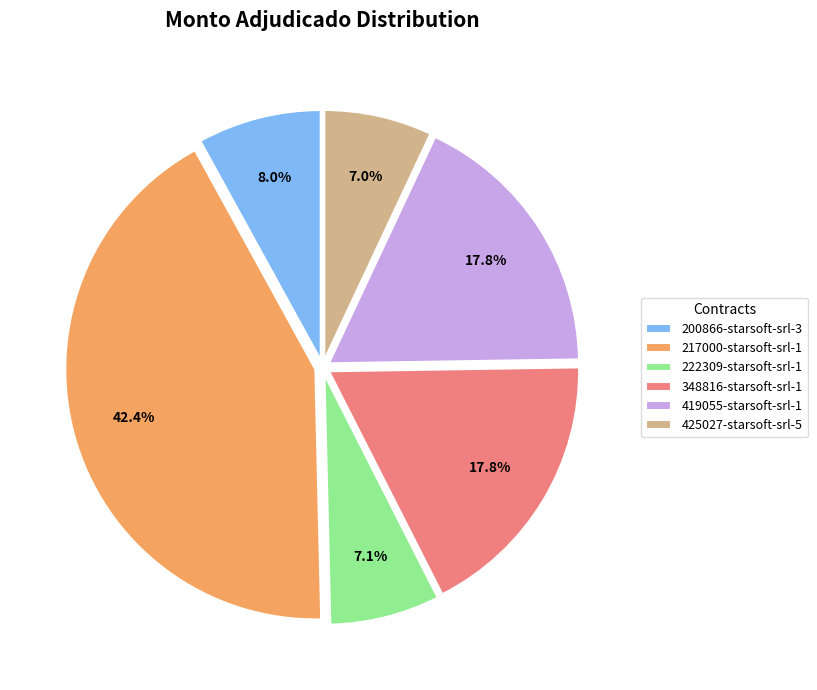

True or false: 425027-starsoft-srl-5 accounts for 13% of the total.

False